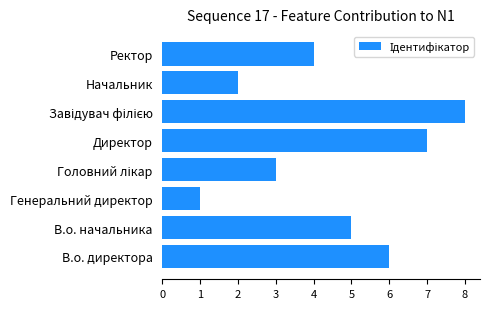

The chart shows a value of 2 at Начальник. True or false?

True